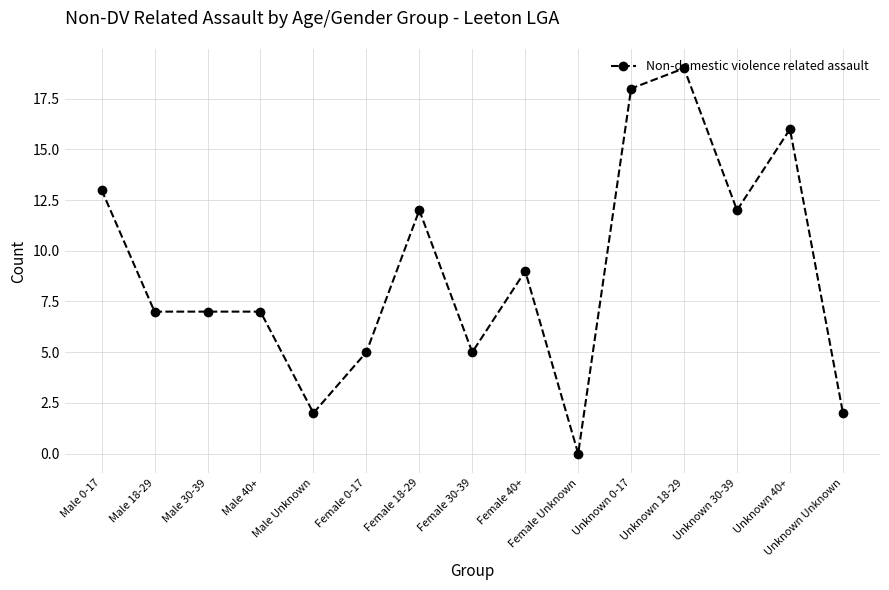

What is the approximate value at Male 40+, to the nearest 10?

10